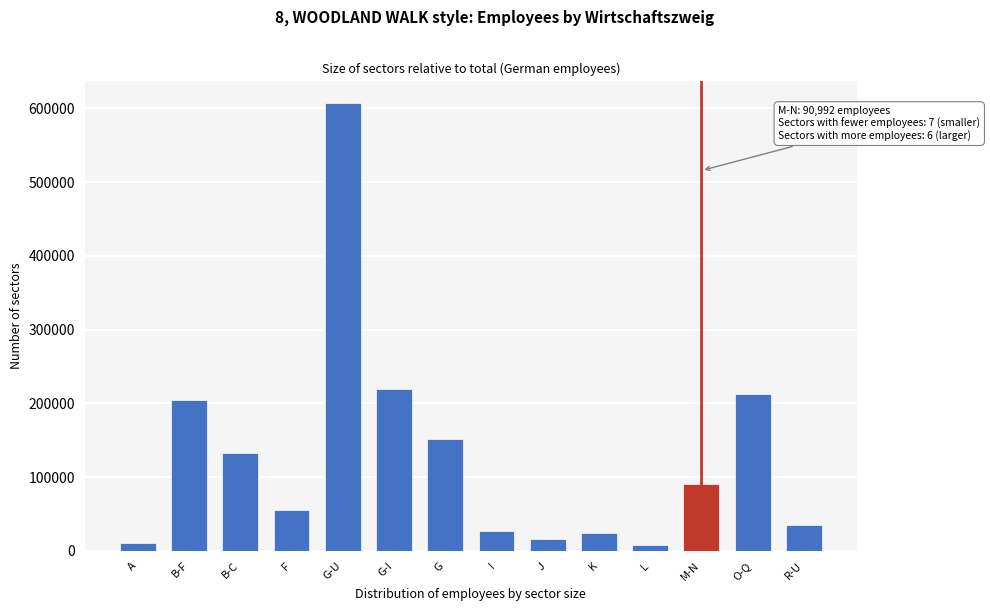

At which category does the chart reach its peak across all series?

G-U